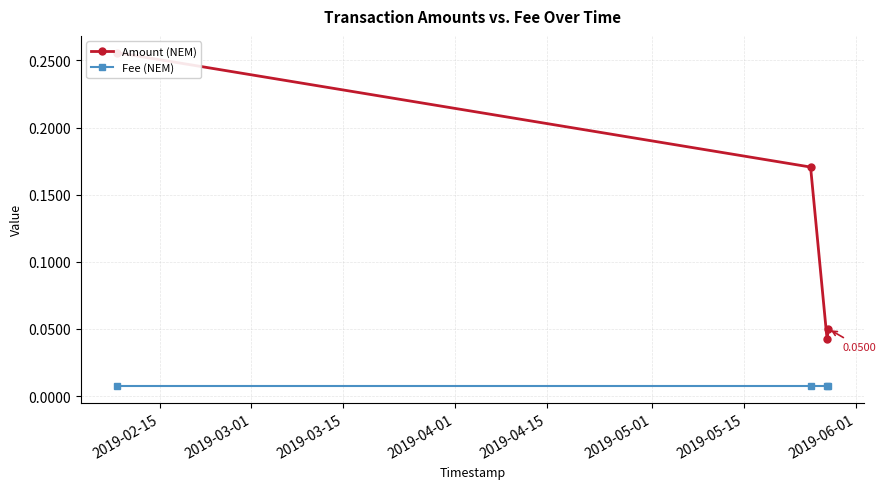

Rank the series by their average value, from lowest to highest.

Fee (NEM), Amount (NEM)